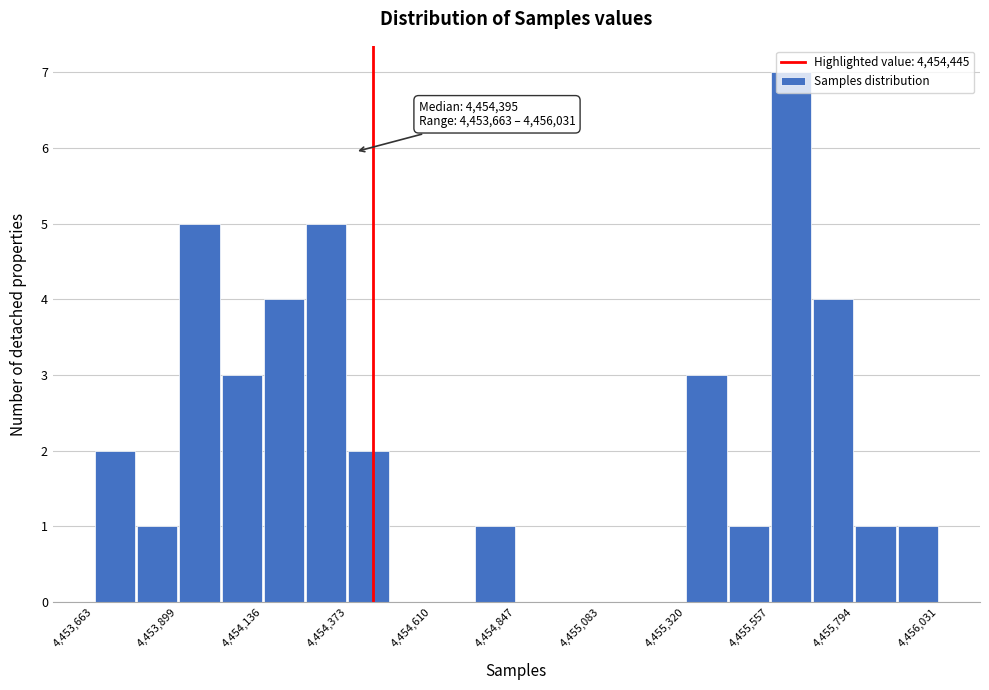

Around what value on the x-axis is the tallest bar? Give the approximate position of its centre, as read against the axis.

4455600